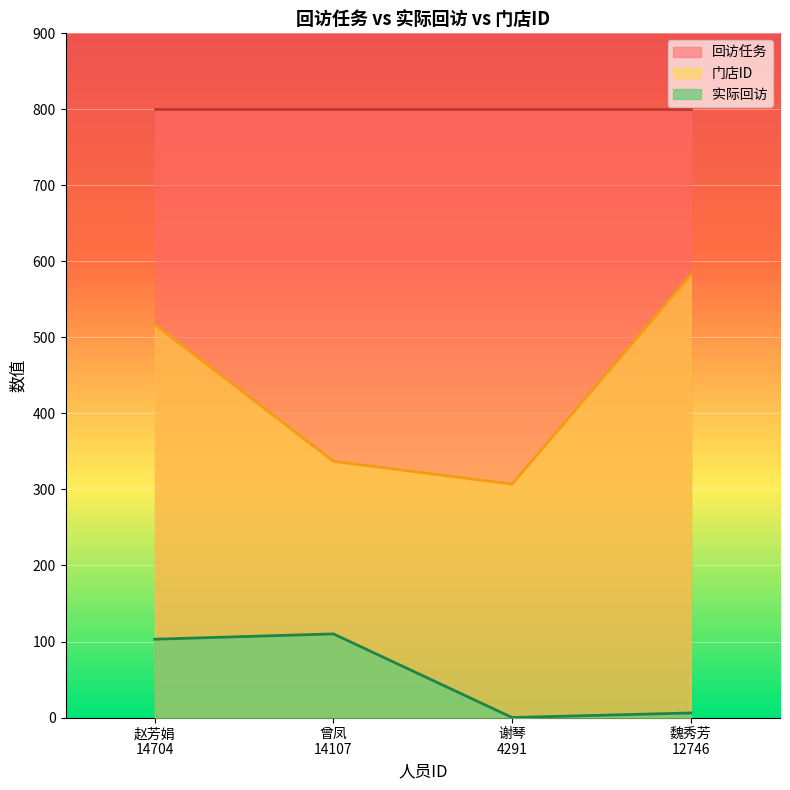

What is the label of the 2nd point from the left?

曾凤
14107